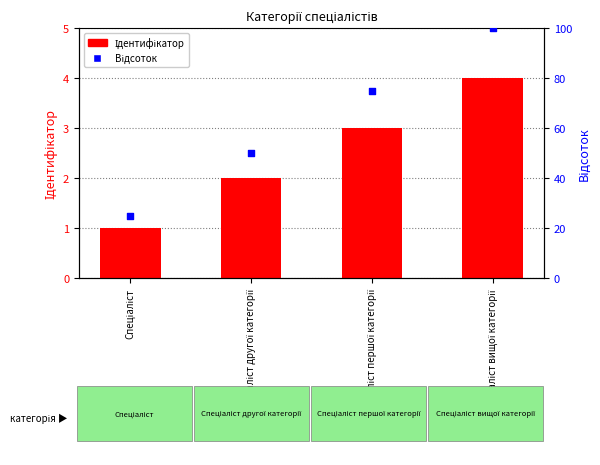

Which series reaches the minimum Y coordinate?

Ідентифікатор